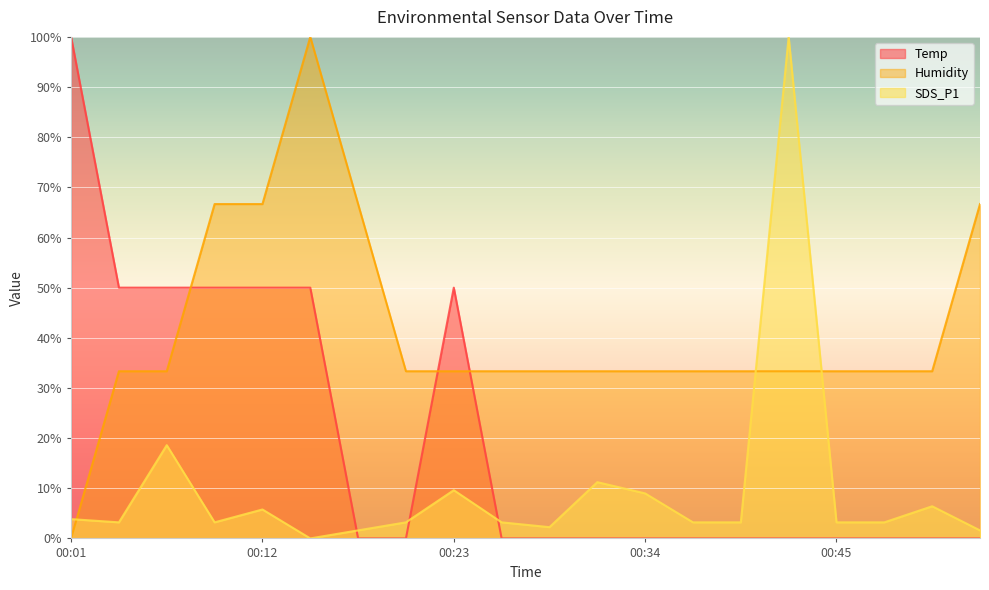

True or false: Humidity has a value of 18.2 at 00:40.

False